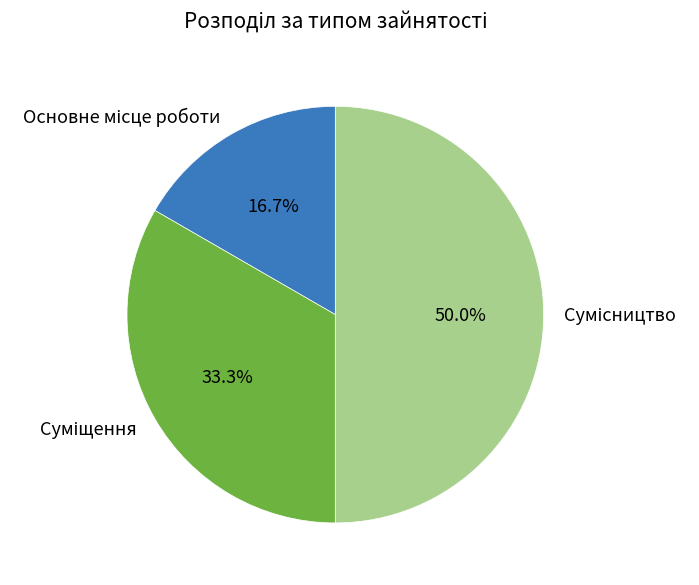

Which slice is the largest?

Сумісництво